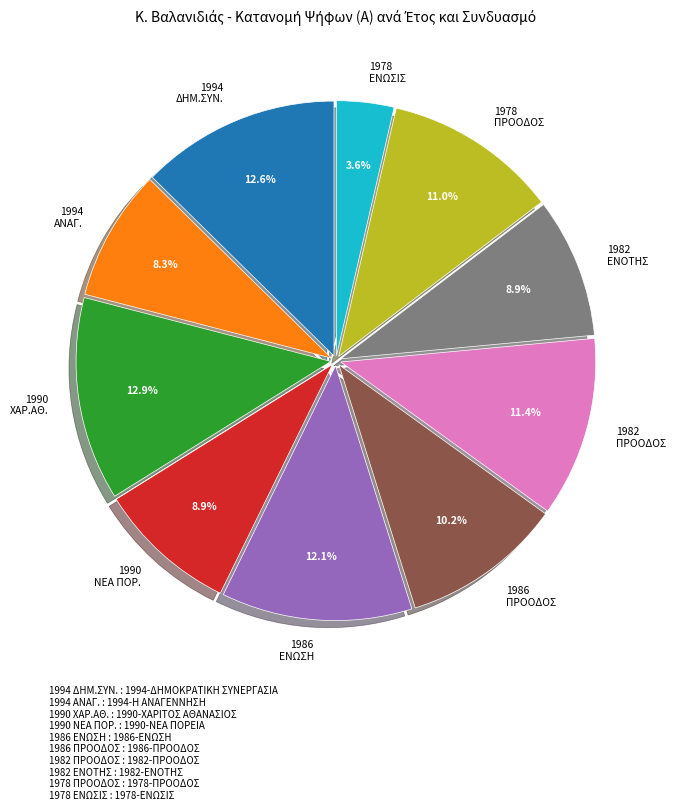

Which category has the smallest portion of the pie?

1978 ΕΝΩΣΙΣ